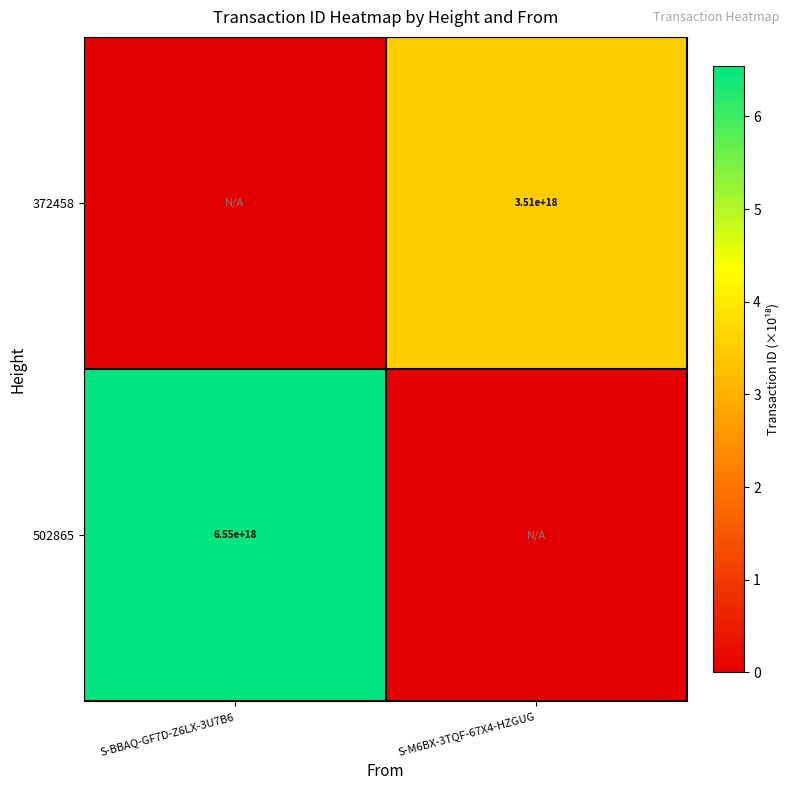

The value of 502865 at S-BBAQ-GF7D-Z6LX-3U7B6 is 10756366963738589184. True or false?

False